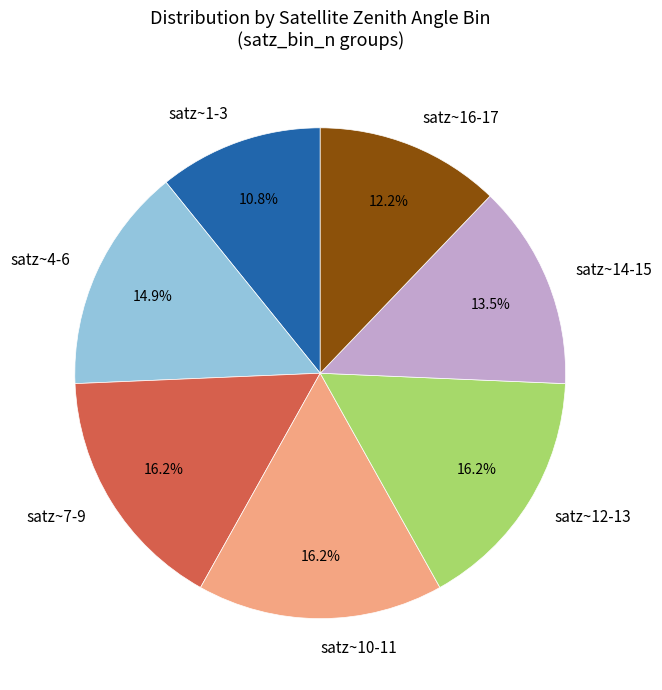

How many segments does this pie chart have?

7